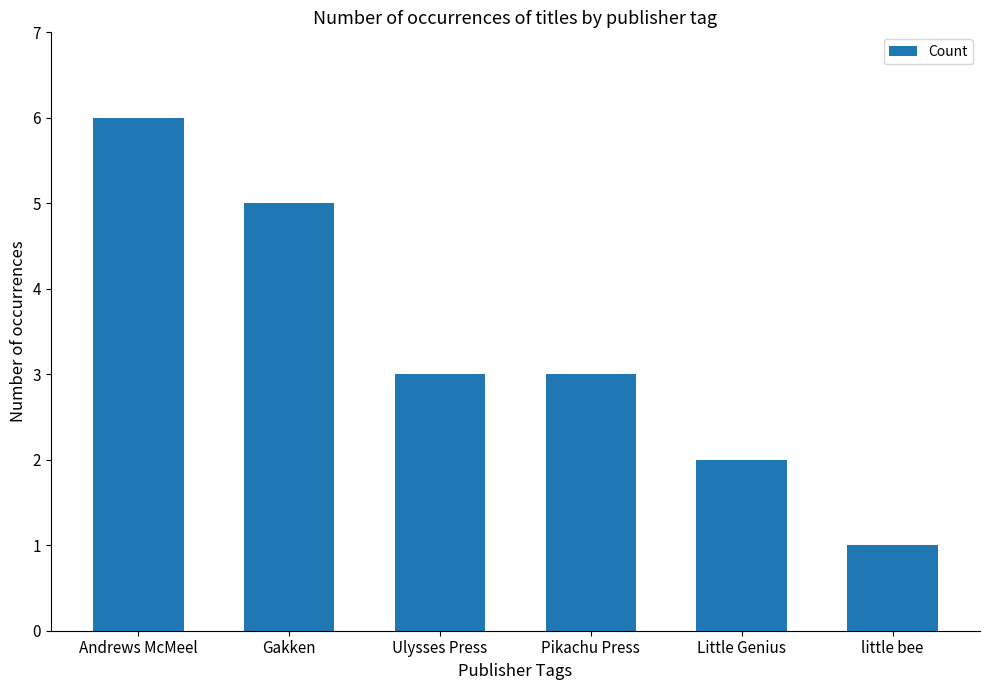

The value at Gakken is 5. True or false?

True